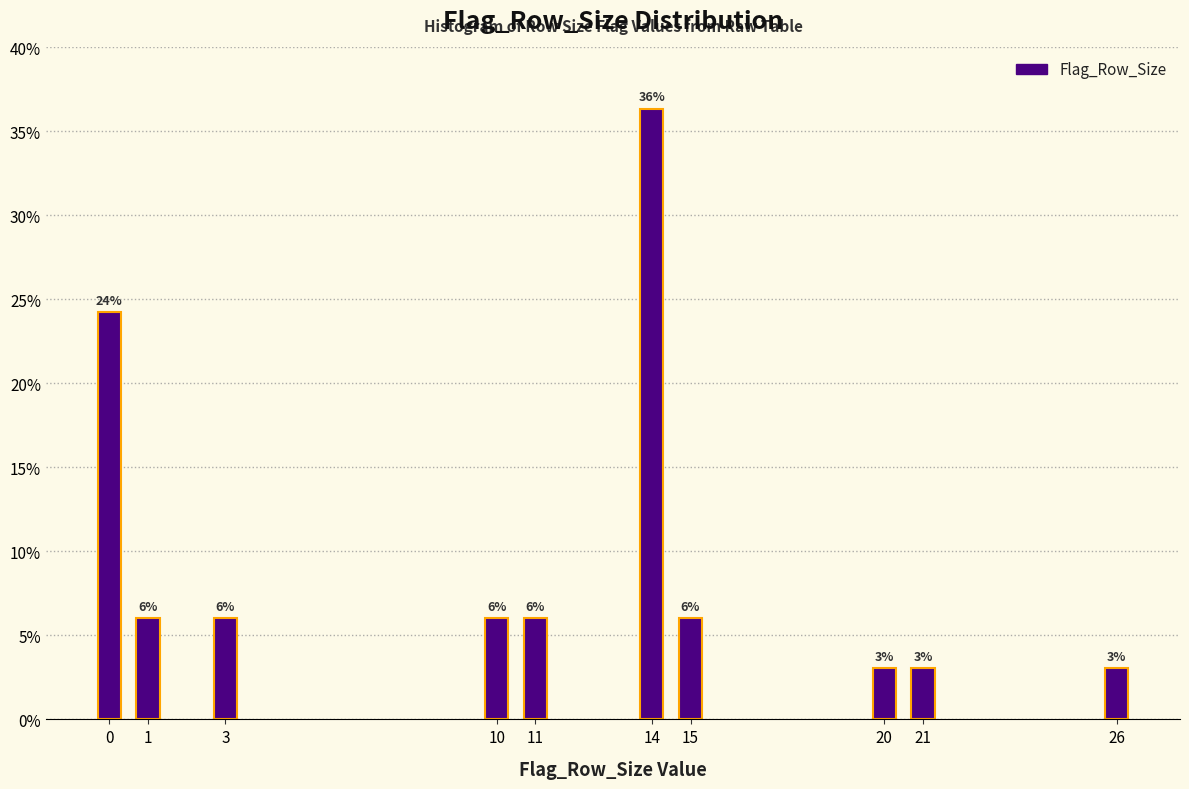

How many bars are there in total?

10